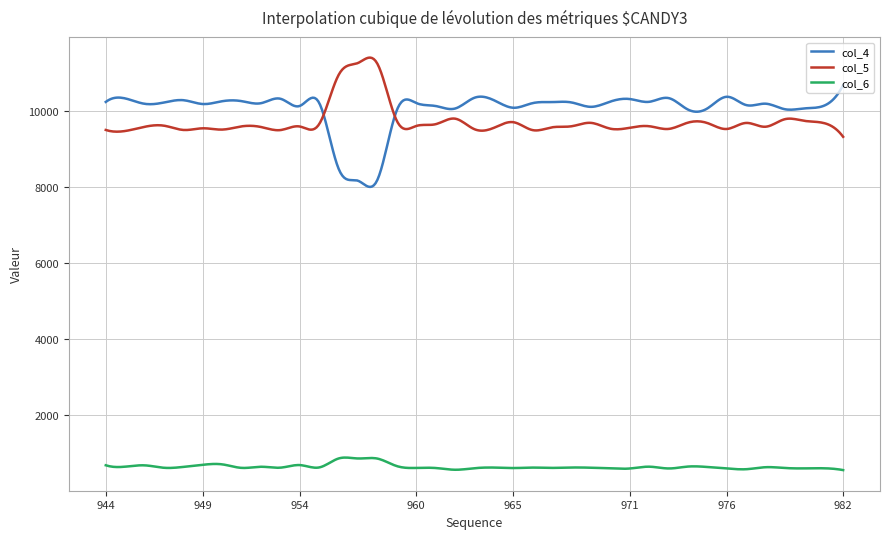

What is the greatest value displayed?

11405.7